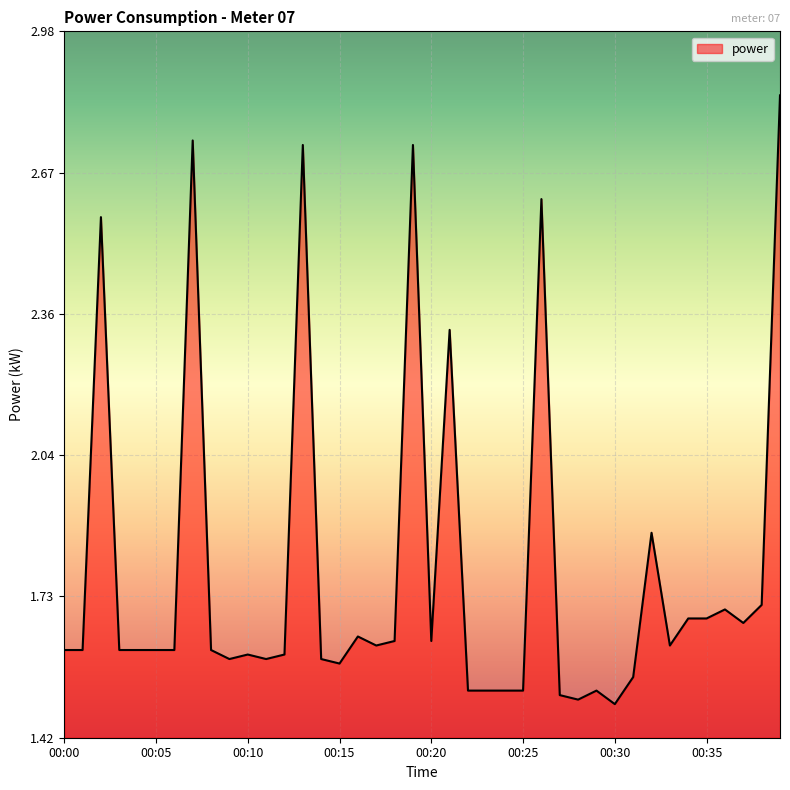

Is this an area chart (filled region under the line)?

Yes